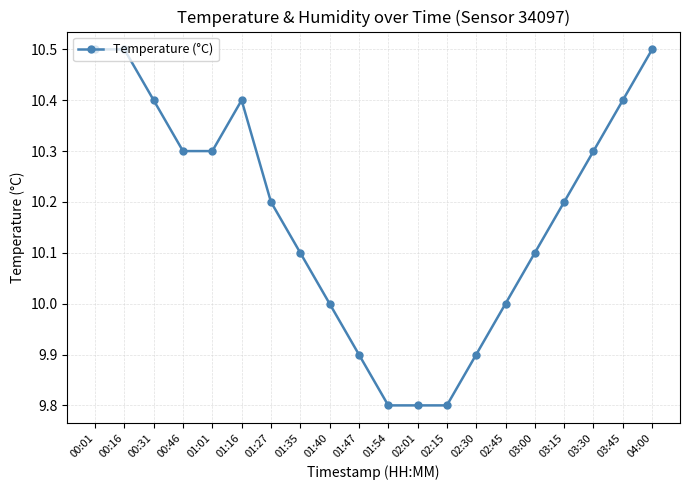

Approximately how many times larger is the value at 04:00 compared to 03:30?

1.0